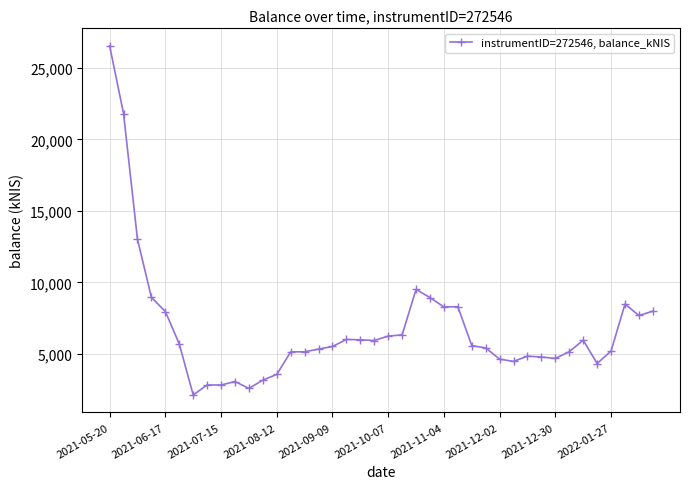

What is the average value?

6757.0